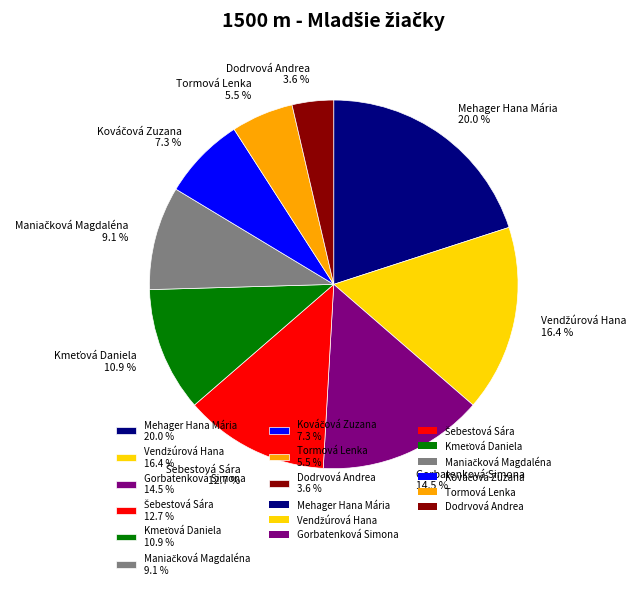

Between Gorbatenková Simona 14.5 % and Mehager Hana Mária 20.0 %, which is larger?

Mehager Hana Mária 20.0 %